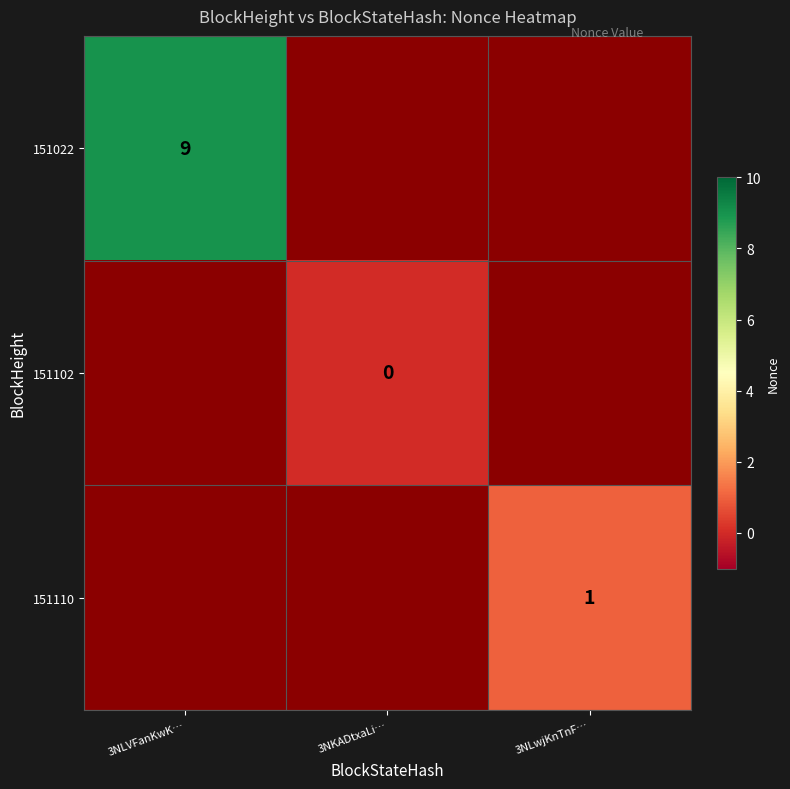

At how many categories does at least one series exceed 5?

1